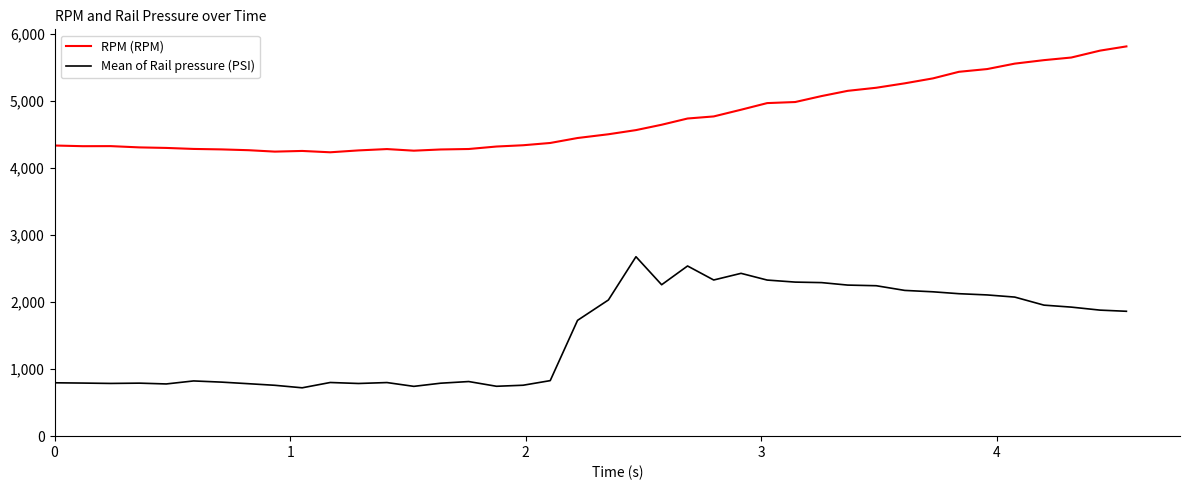

Which series has the widest spread of values?

Mean of Rail pressure (PSI)